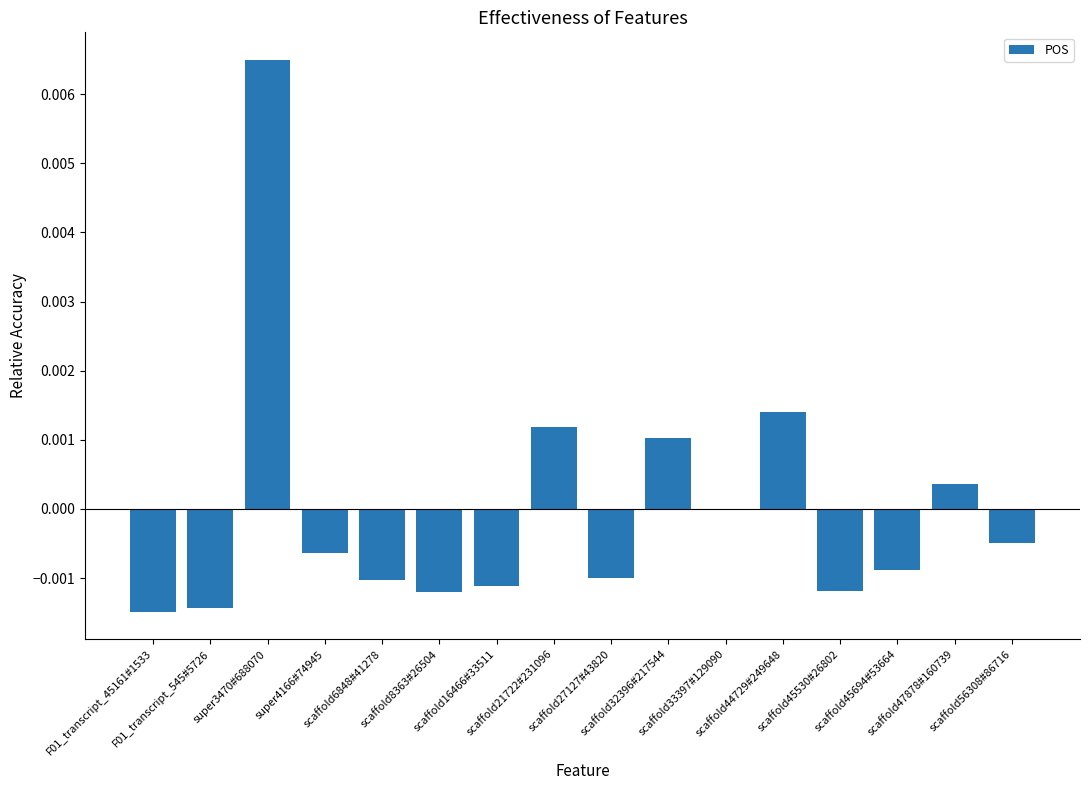

Are the bars horizontal?

No